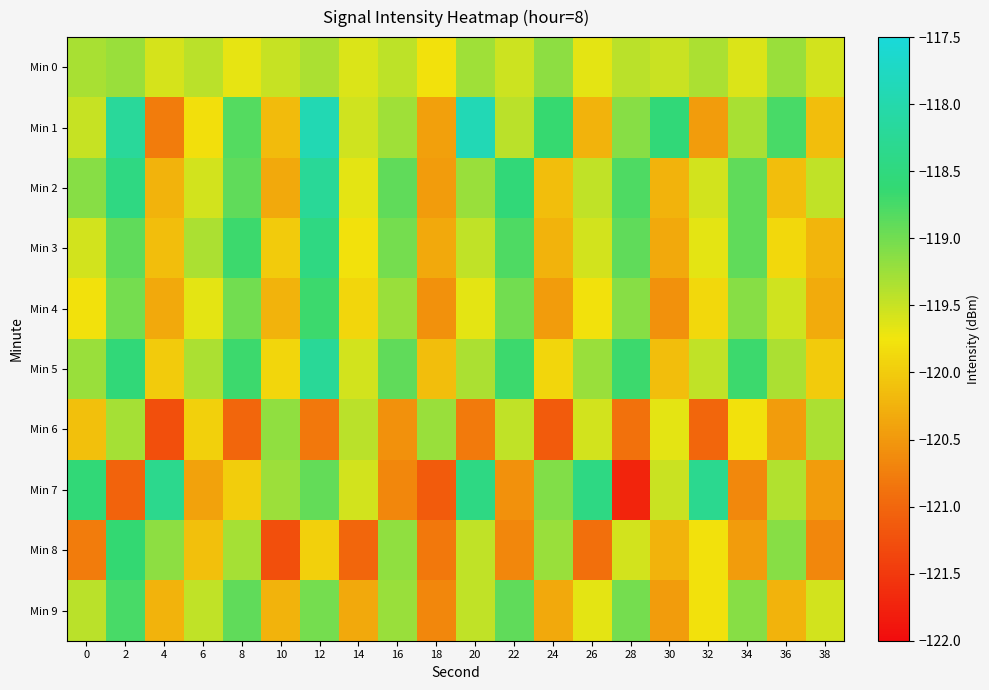

Between 38 and 14, which is larger?

38